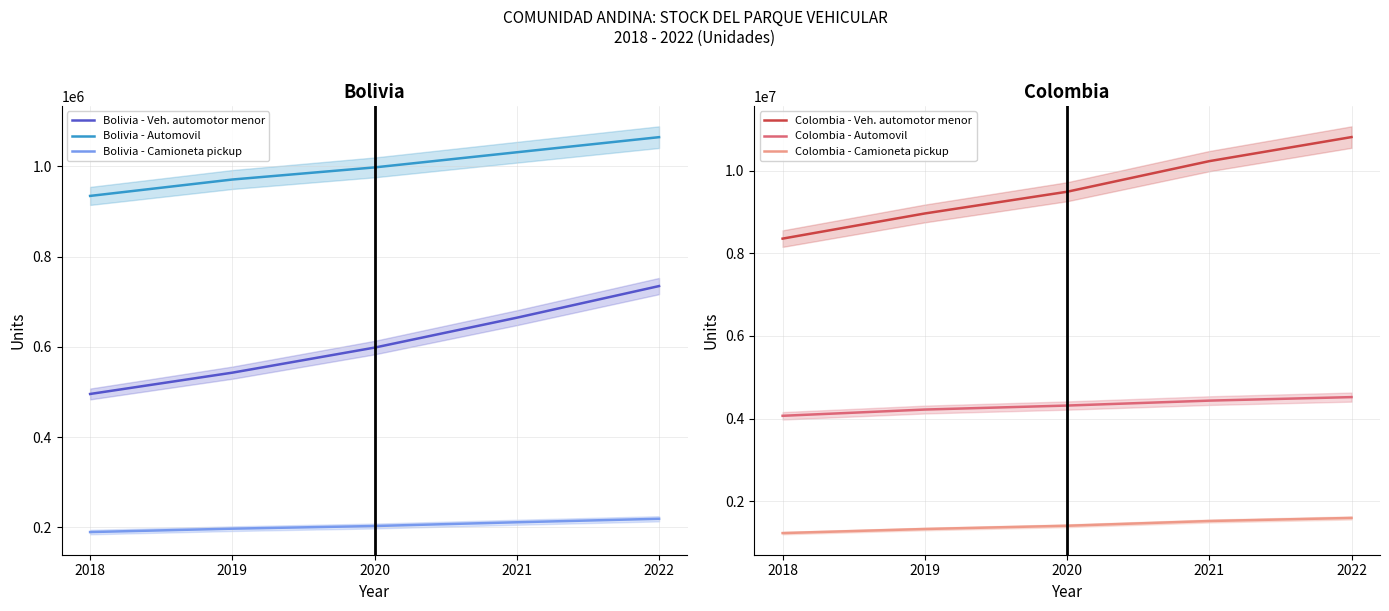

What is the value of the Bolivia - Automovil point at the 4th from the left?

1031273